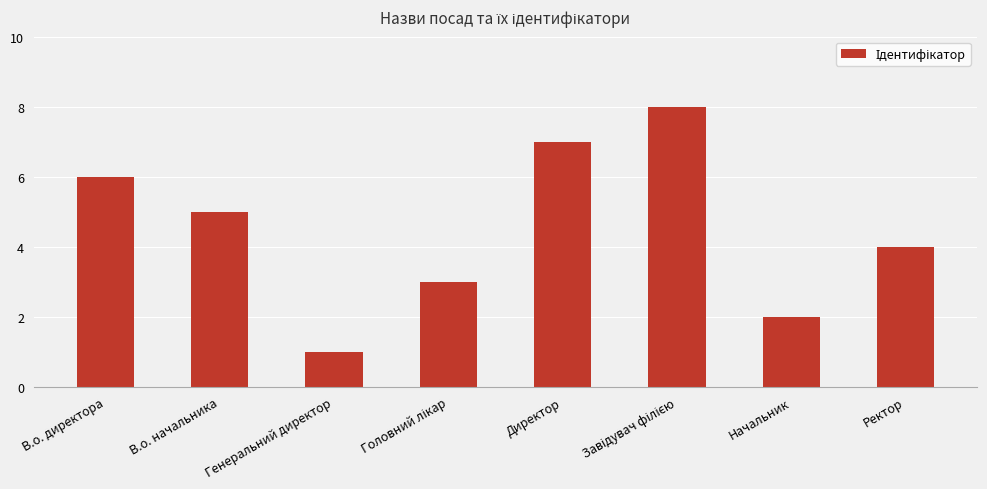

What is the label of the 1st bar from the left?

В.о. директора